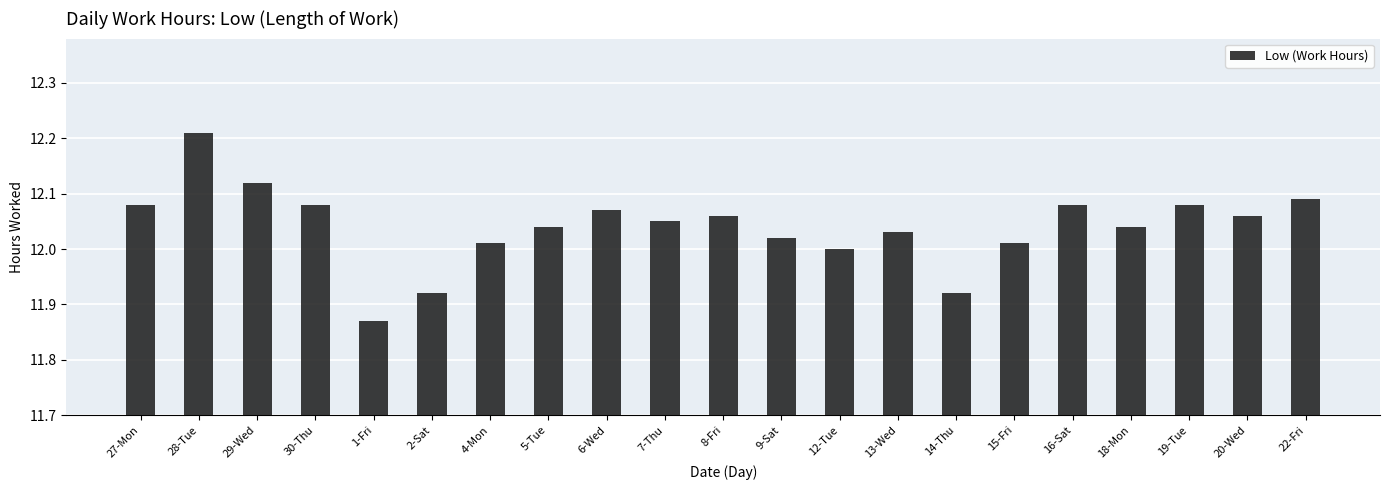

The value at 12-Tue is 21.5. True or false?

False